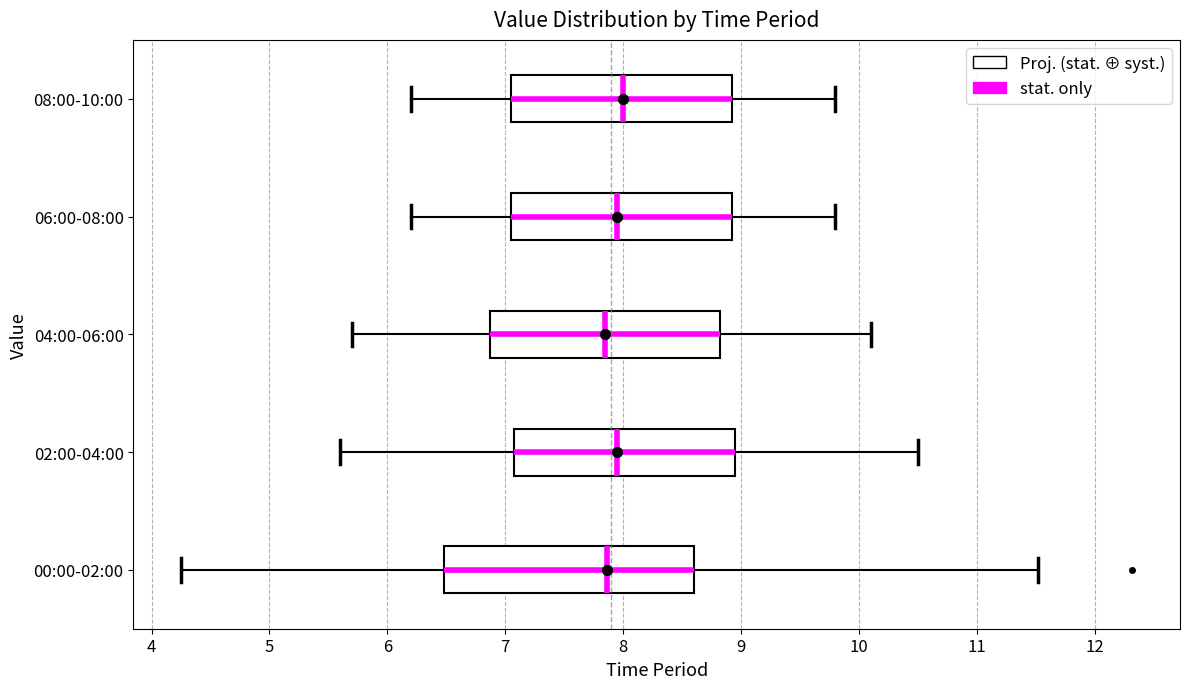

Reading bottom to top, transcribe this box plot: for each box, give where its median line is, the range the box spans, and where its two whiskers end, as read against the x-axis. The values are not printed on the chart, so give them approximately, as read against the axis.

00:00-02:00: median 7.9, box 6.5 to 8.6, whiskers 4.3 to 11.5
02:00-04:00: median 8.0, box 7.1 to 9.0, whiskers 5.6 to 10.5
04:00-06:00: median 7.9, box 6.9 to 8.8, whiskers 5.7 to 10.1
06:00-08:00: median 8.0, box 7.1 to 8.9, whiskers 6.2 to 9.8
08:00-10:00: median 8.0, box 7.1 to 8.9, whiskers 6.2 to 9.8